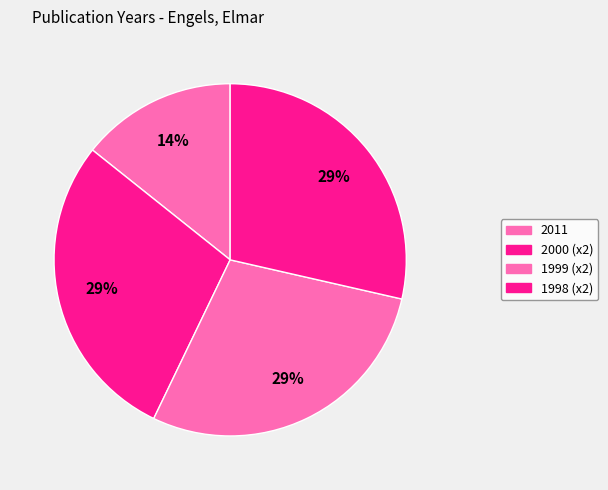

How many slices are in this pie chart?

4